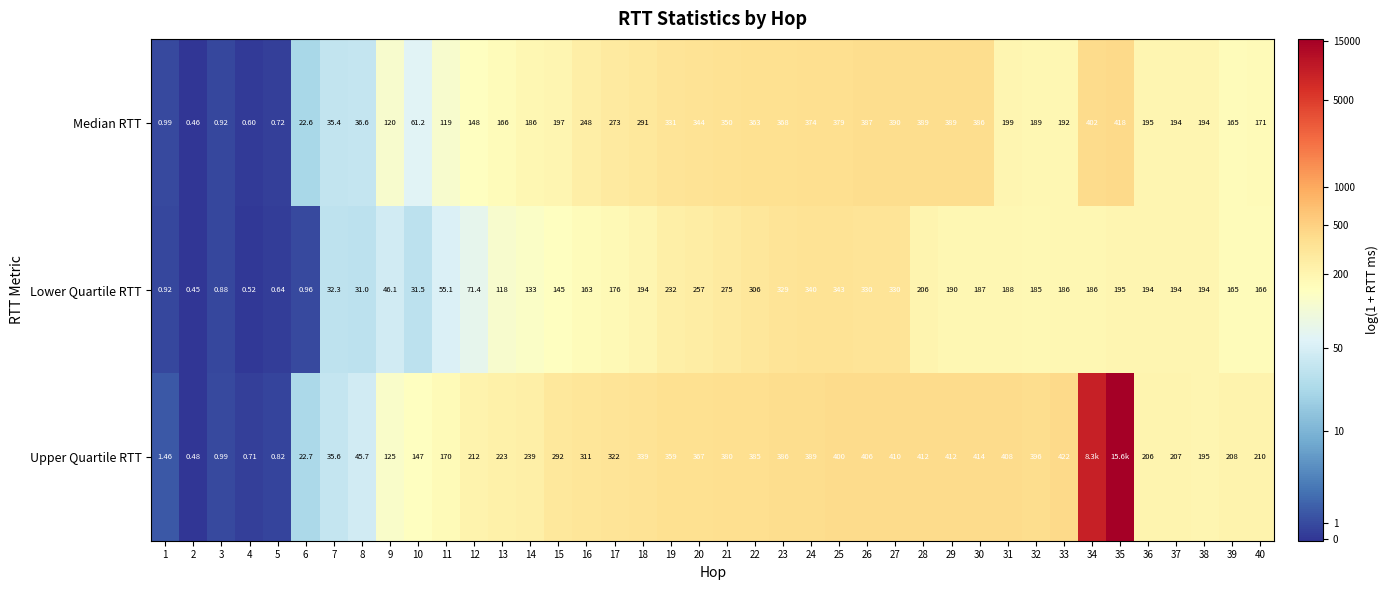

Is the value of Upper Quartile RTT at 31 greater than the value of Median RTT at 29?

Yes